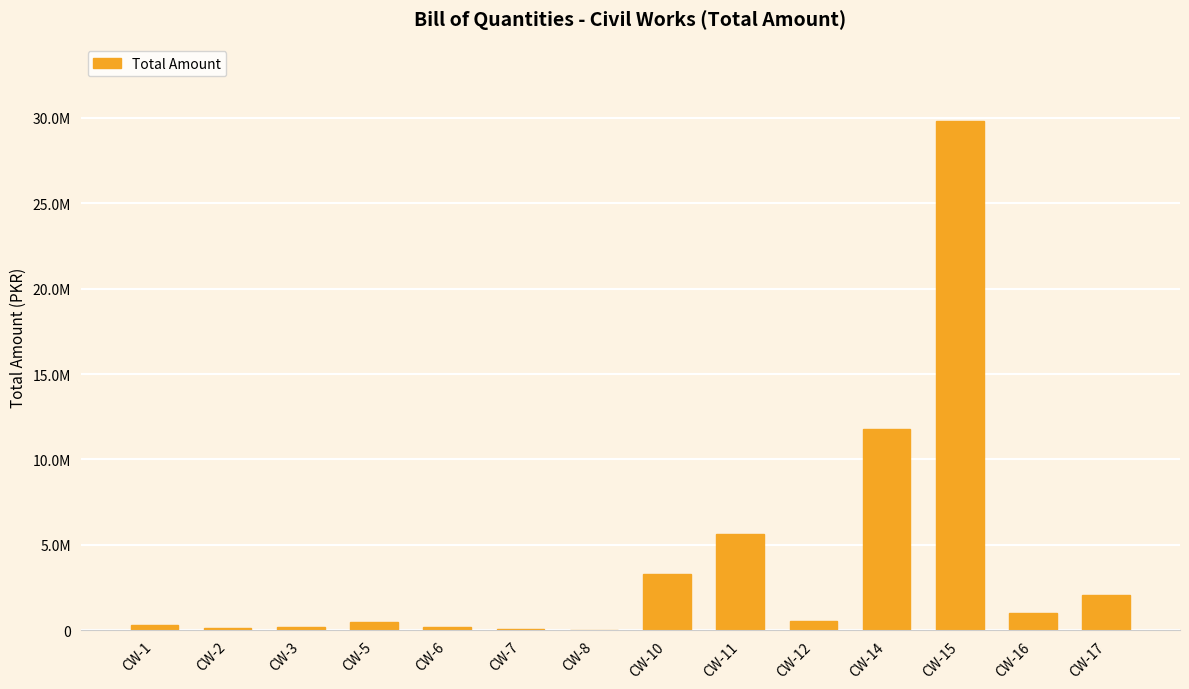

Reading left to right, transcribe all the data shown in this chart.

CW-1=278097.6	CW-2=133878.8	CW-3=192208.4	CW-5=457178.8	CW-6=183249.4	CW-7=73943.7	CW-8=32640.0	CW-10=3292746.8	CW-11=5633617.3	CW-12=561340.4	CW-14=11798731.0	CW-15=29830197.8	CW-16=1016921.9	CW-17=2090309.9